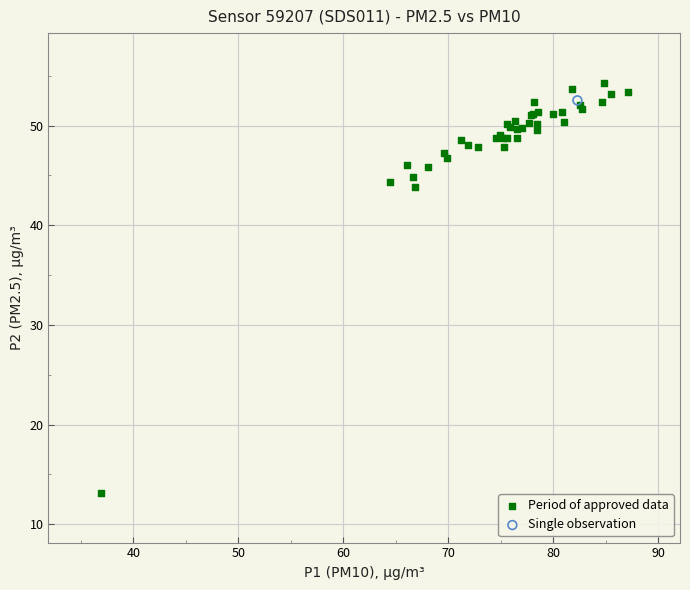

What are all the series names shown in the legend?

Period of approved data, Single observation